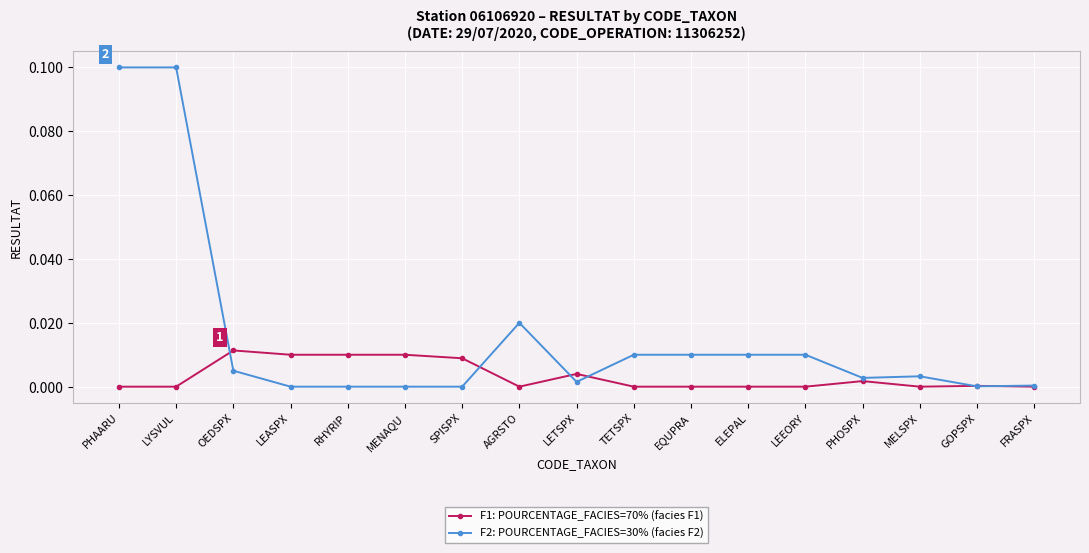

True or false: F2: POURCENTAGE_FACIES=30% (facies F2) has more than 0 interior local peaks.

True